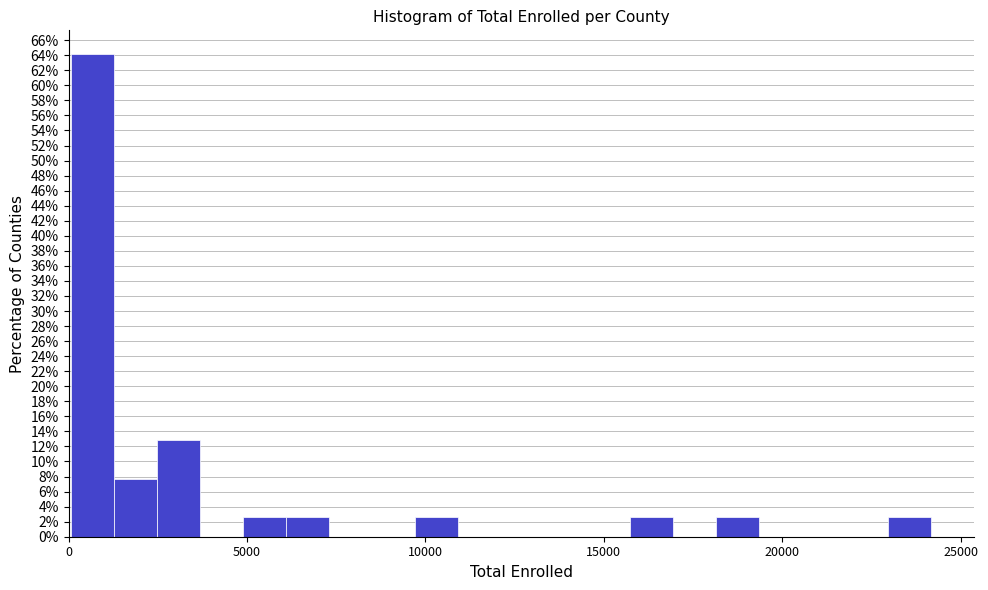

Around what value on the x-axis is the tallest bar? Give the approximate position of its centre, as read against the axis.

500